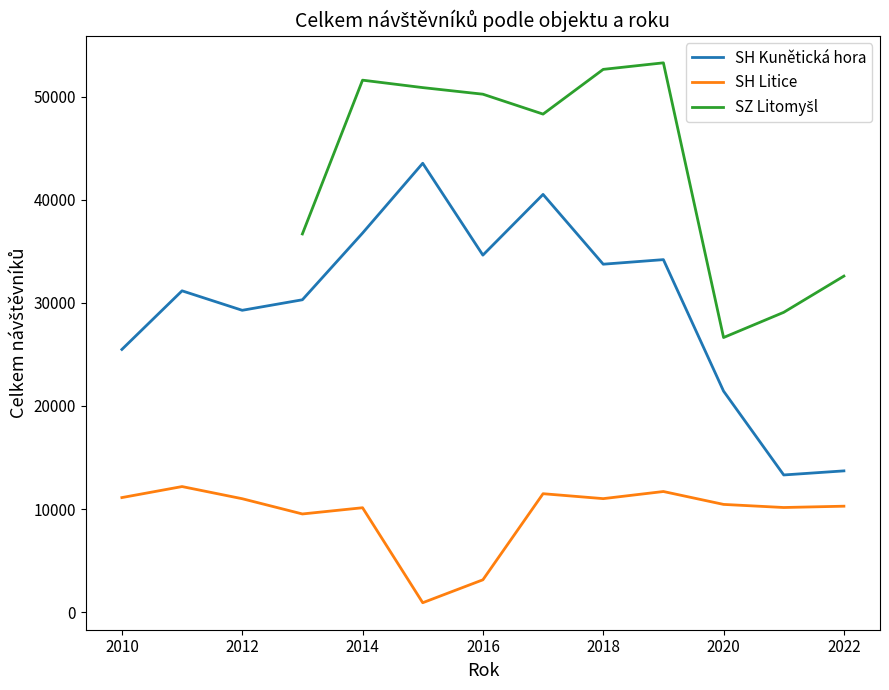

Is it true that SH Kunětická hora equals 15934 at 2018?

False